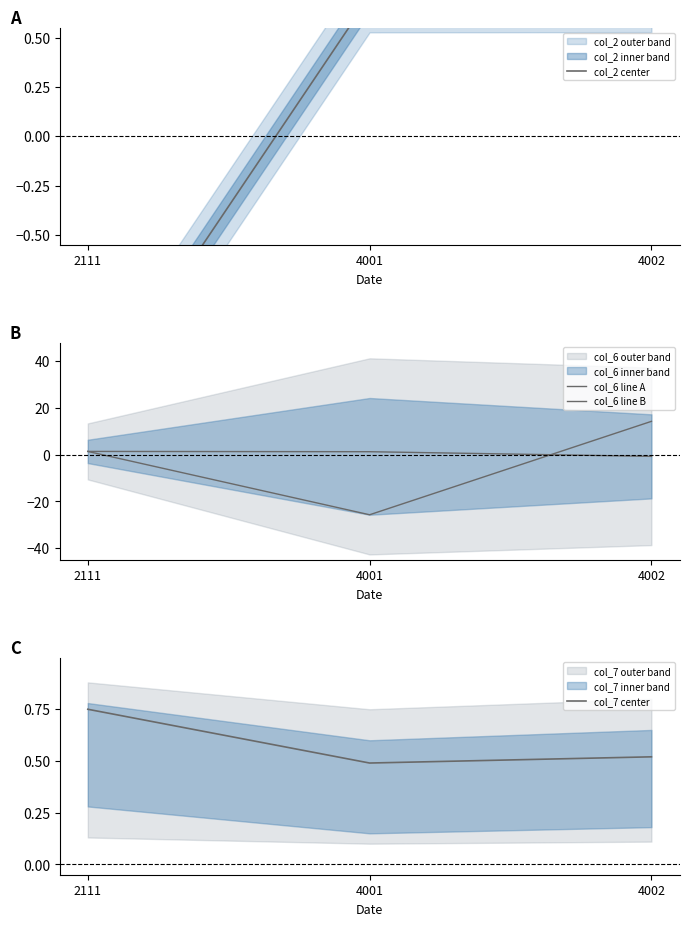

Which category has the highest value in the col_6 line A series?

4002